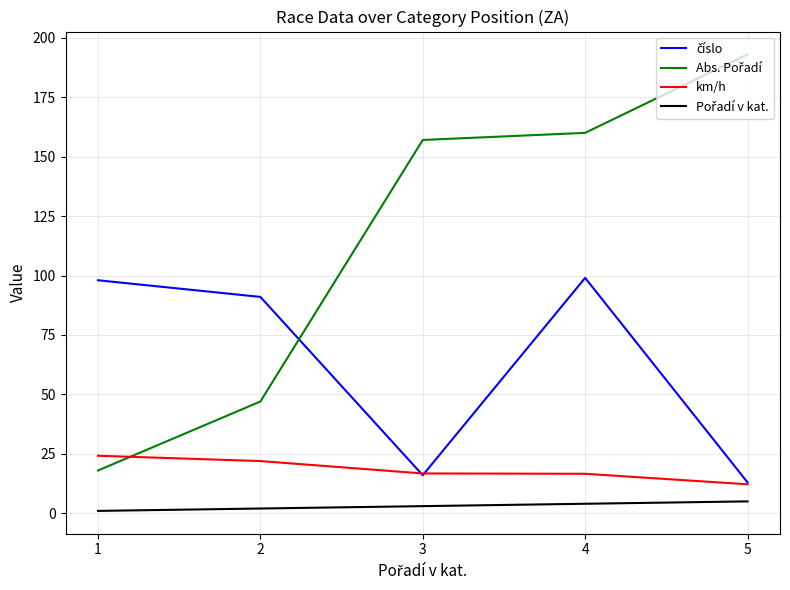

What is the maximum value shown in the chart?

193.0